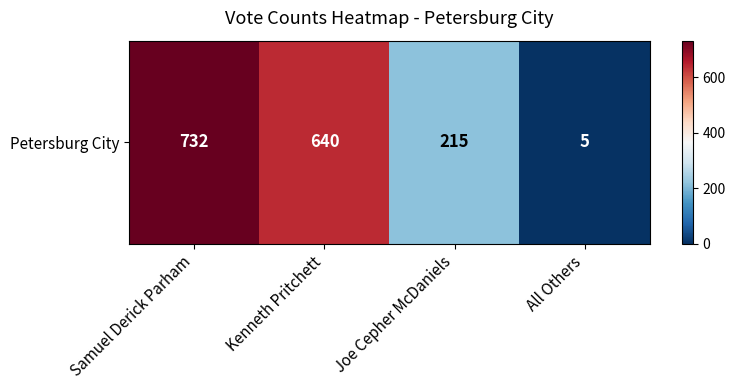

How many series are shown in this chart?

1